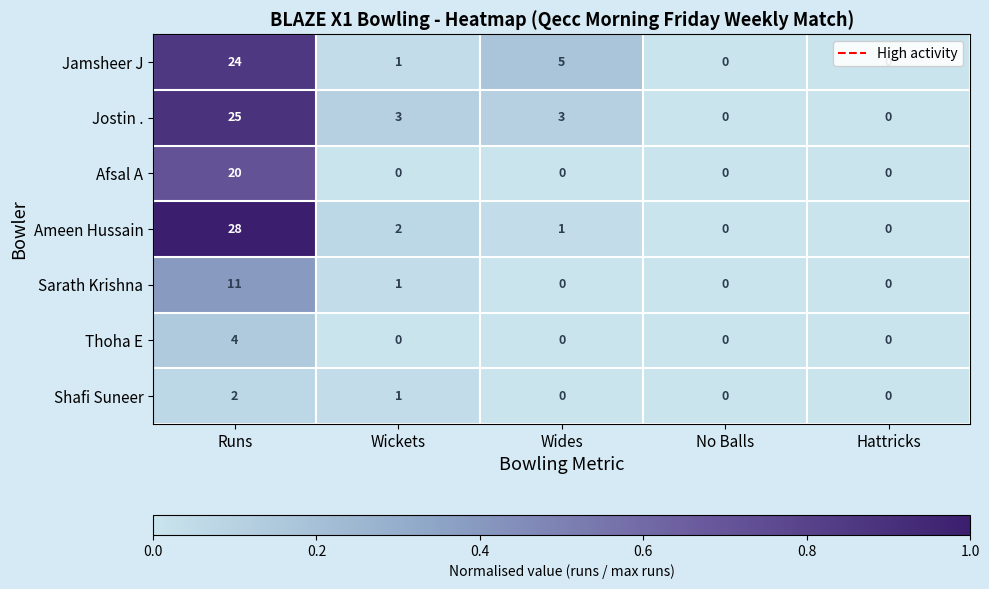

Which series has the widest spread of values?

Ameen Hussain